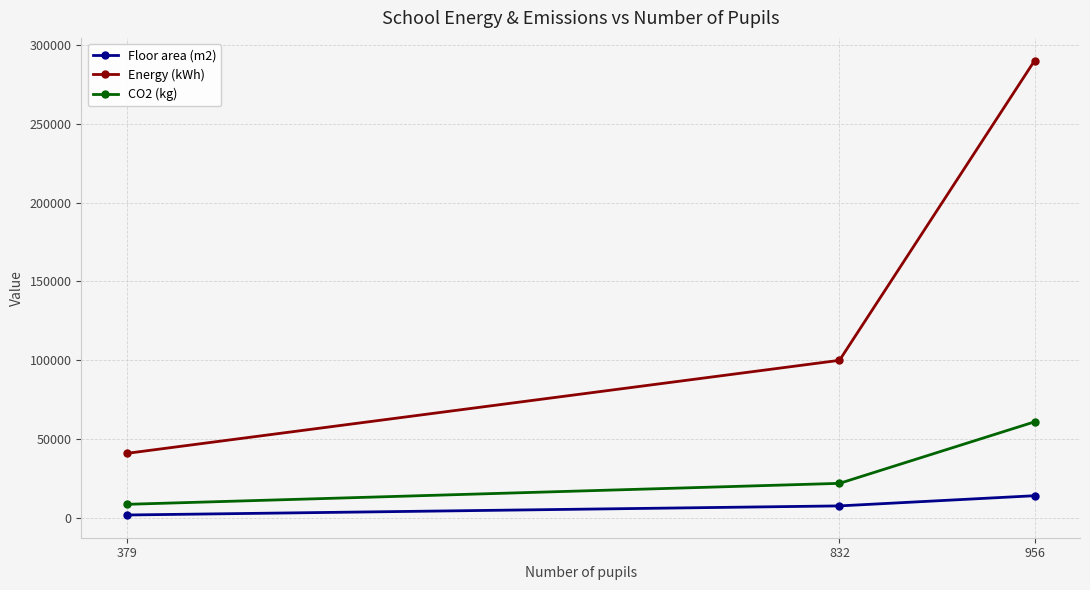

What is the average value of the Energy (kWh) series?

143667